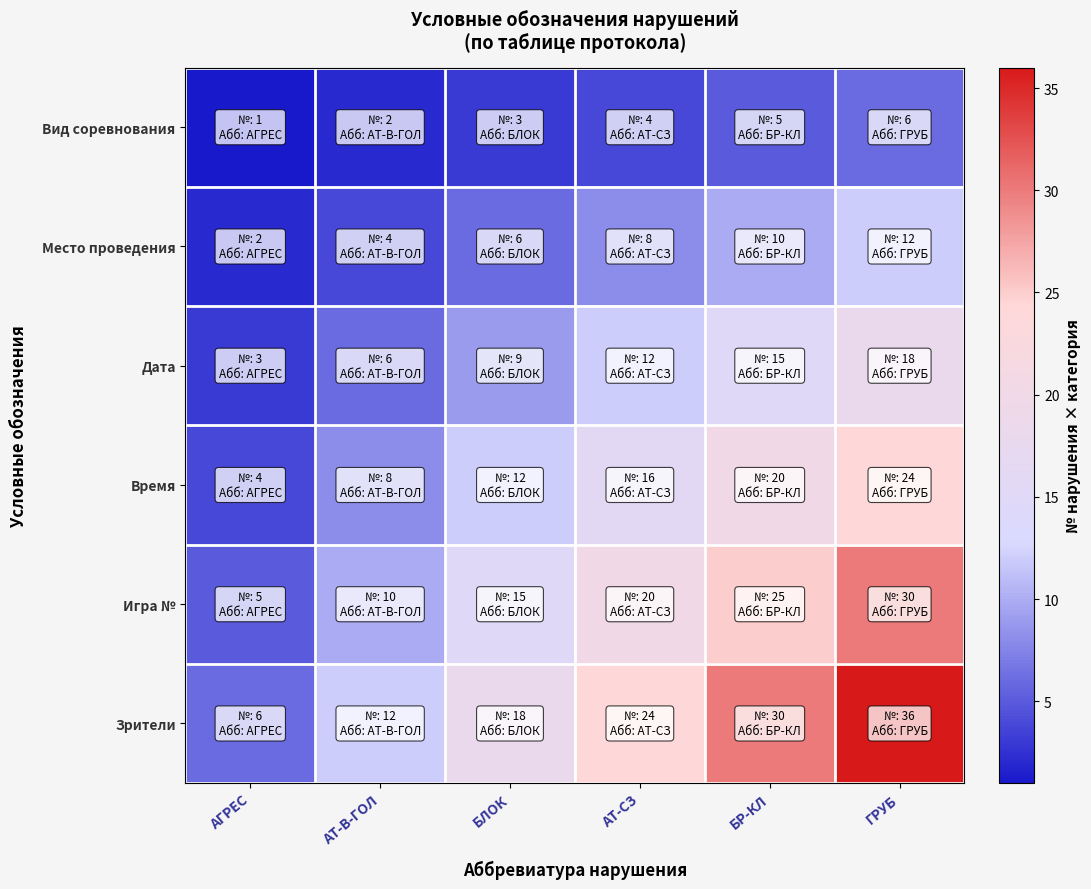

What is the total value across all series at АГРЕС?

21